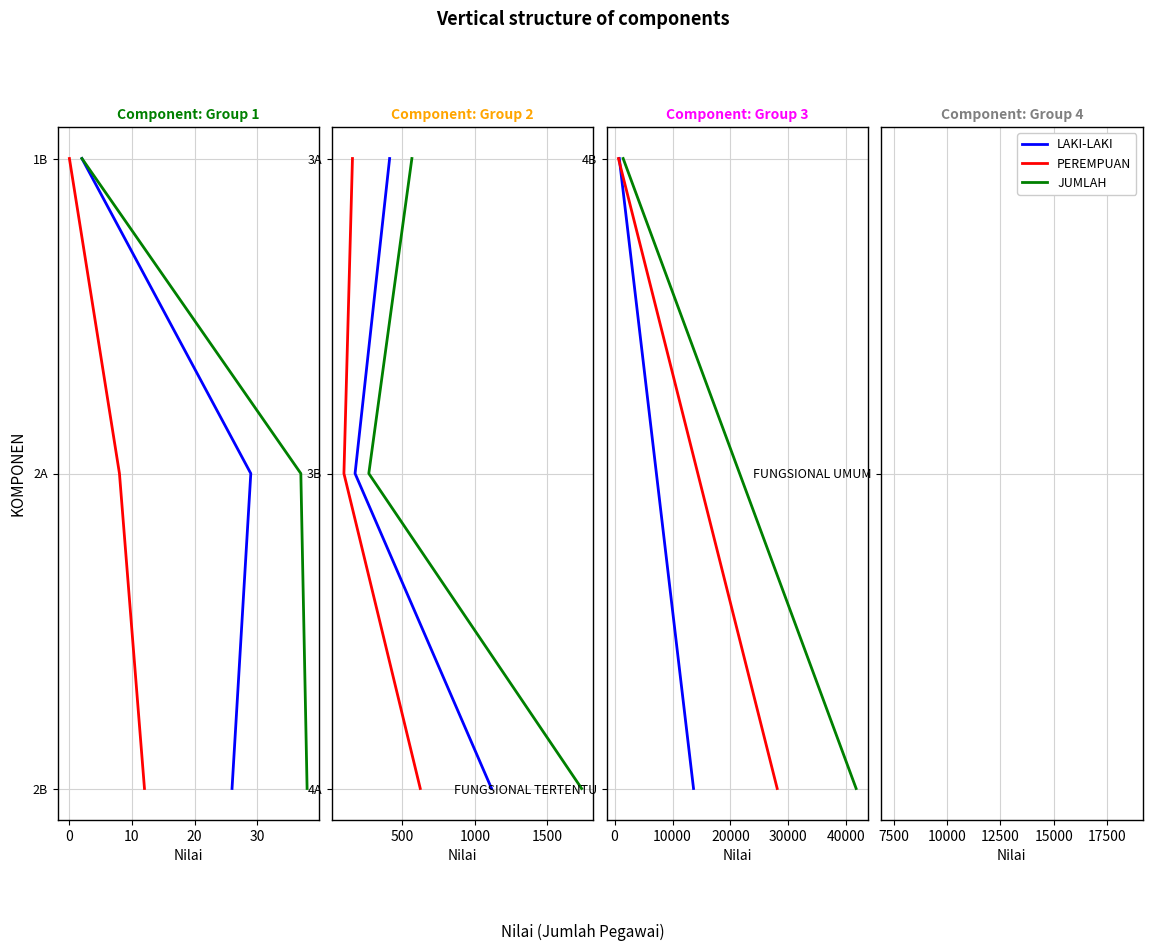

What position from the right is 0?

1